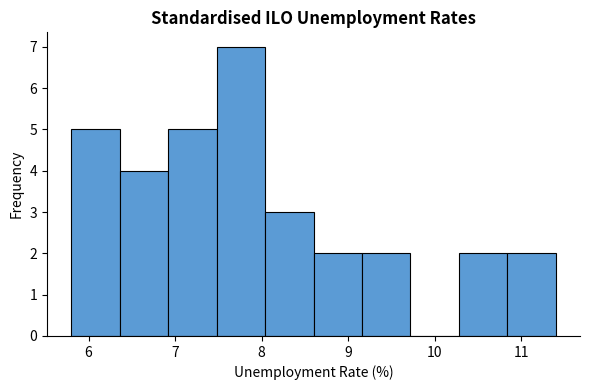

How tall is the bar that spans 8.60 to 9.16 on the x-axis? Neither the bar edges nor the heights are printed on the chart, so give them approximately, as read against the axes.

2